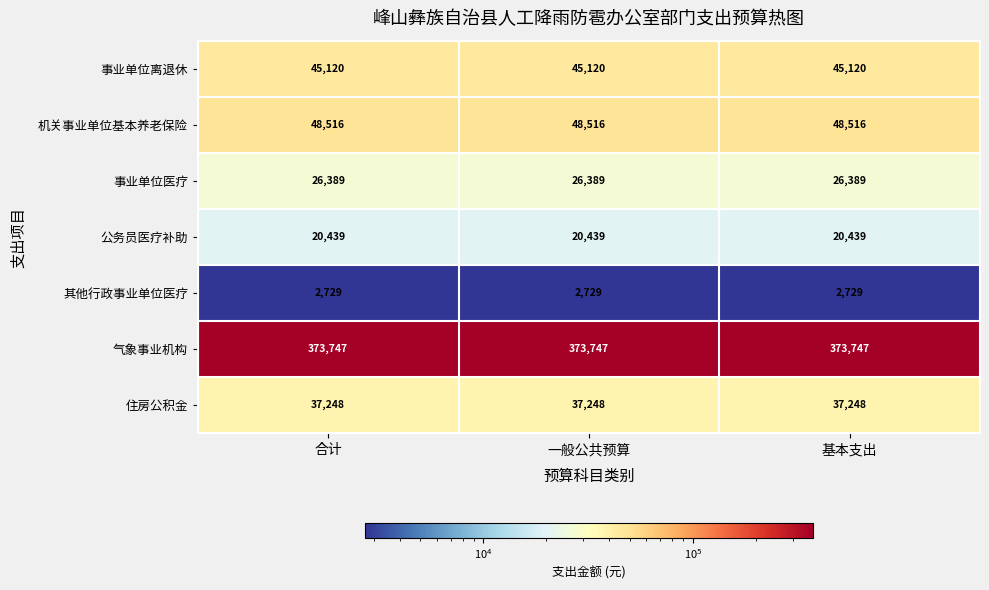

What is the total value across all series at 一般公共预算?

554188